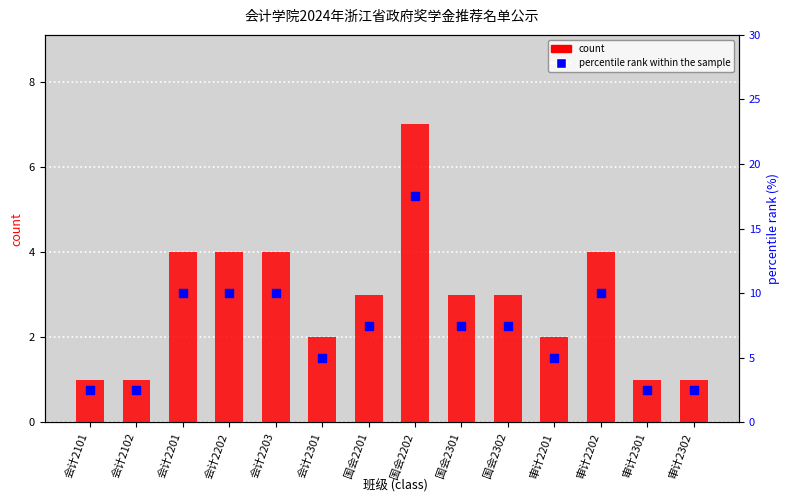

At how many categories does at least one series exceed 11?

1